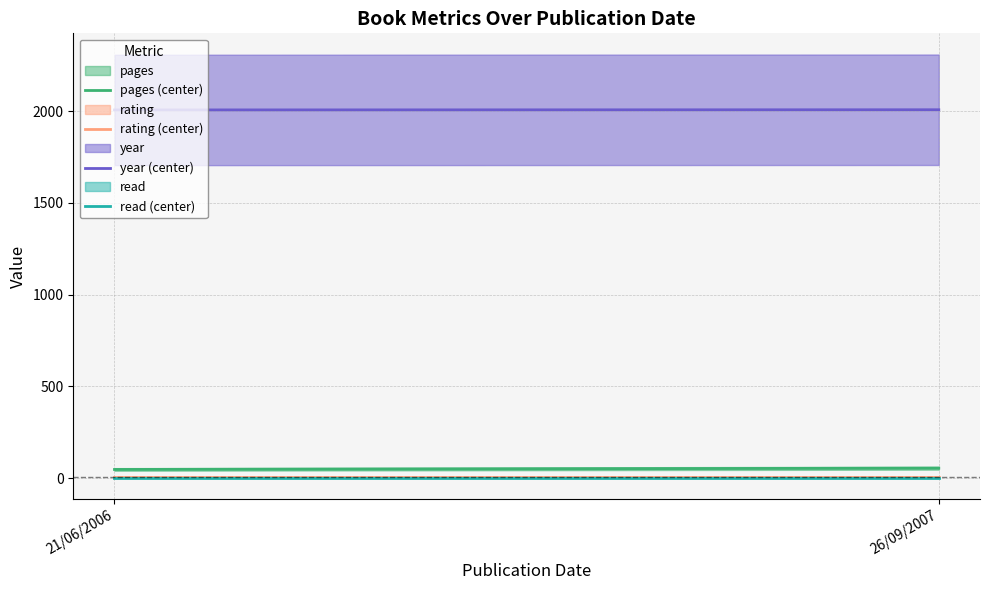

Rank the categories by read (center) value from lowest to highest.

21/06/2006, 26/09/2007